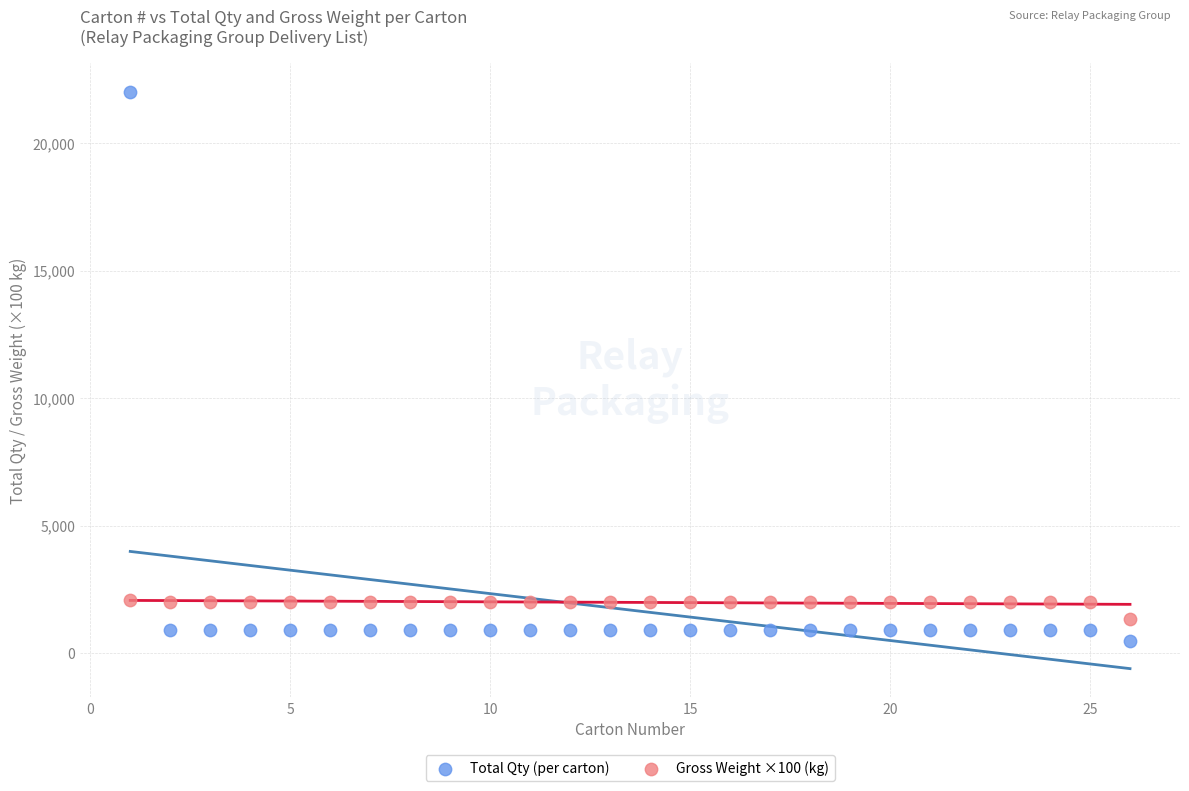

What are all the series names shown in the legend?

Total Qty (per carton), Gross Weight ×100 (kg)